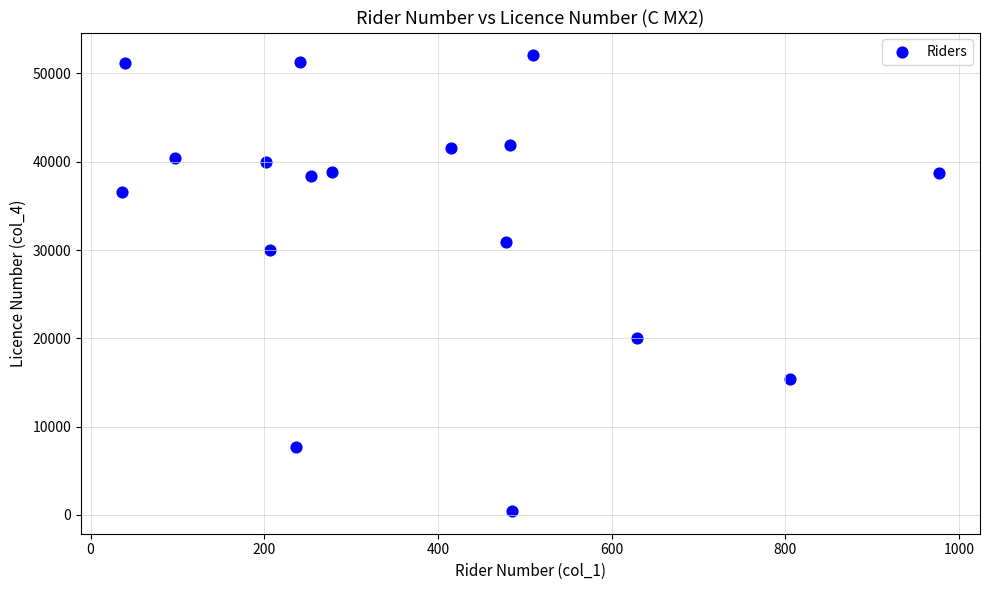

What Y value in the scatter plot is closest to 26254?

29959